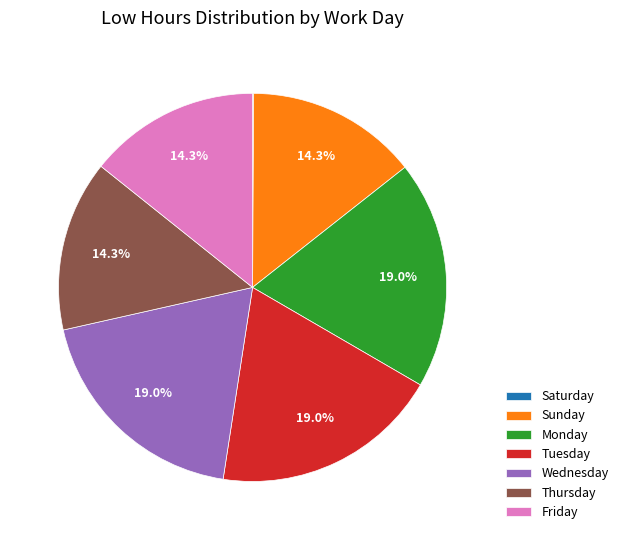

Combined, do Friday and Monday account for over 50%?

No